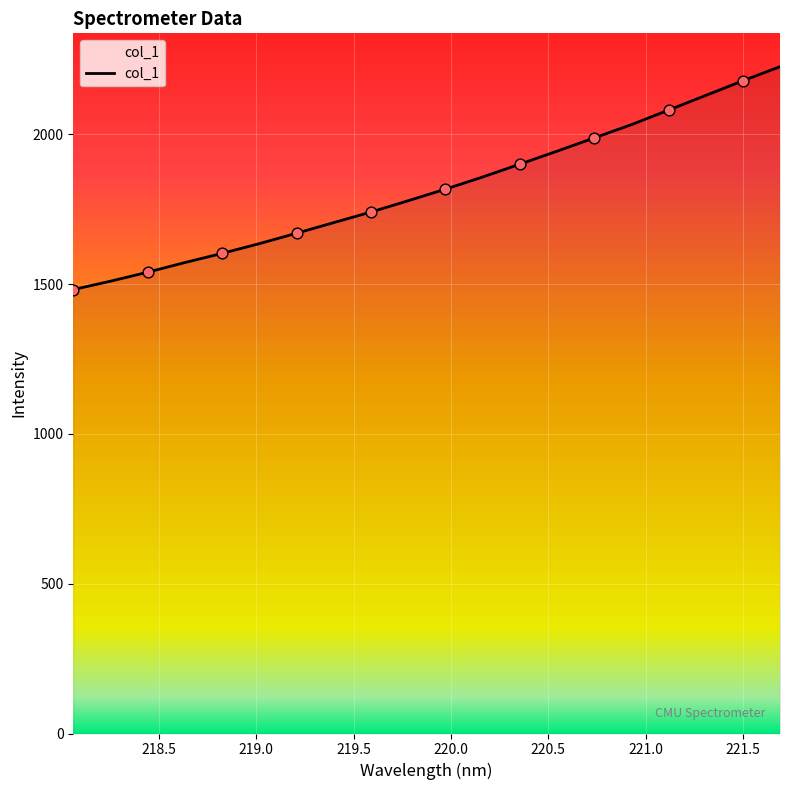

What is the maximum value shown in the chart?

2226.4